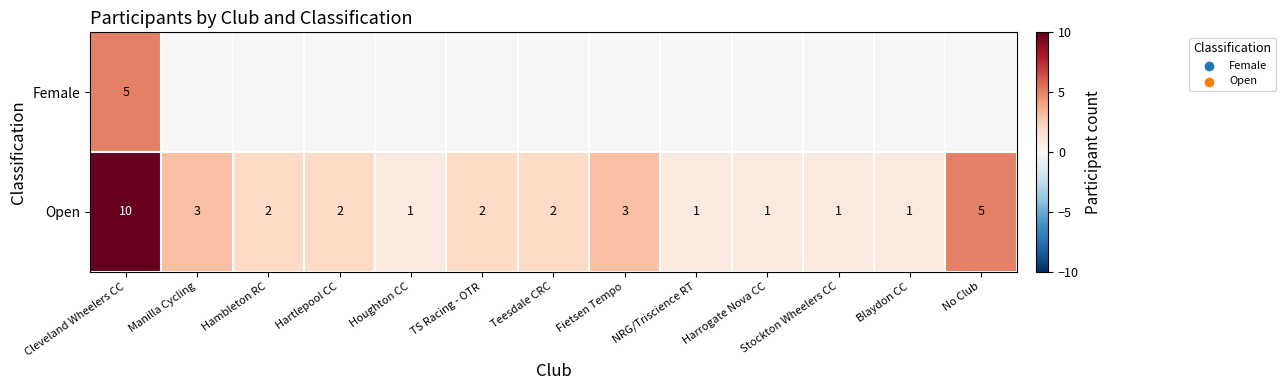

Which category has the highest value in the Open series?

Cleveland Wheelers CC